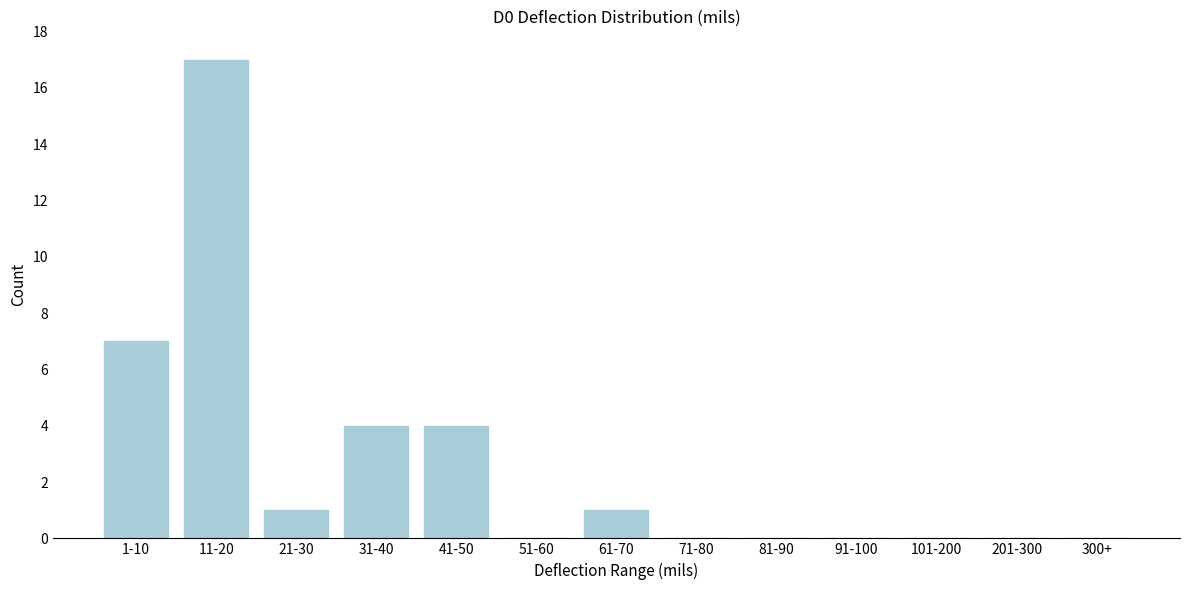

Reading left to right, list all the values displayed in this chart.

1-10=7	11-20=17	21-30=1	31-40=4	41-50=4	51-60=0	61-70=1	71-80=0	81-90=0	91-100=0	101-200=0	201-300=0	300+=0